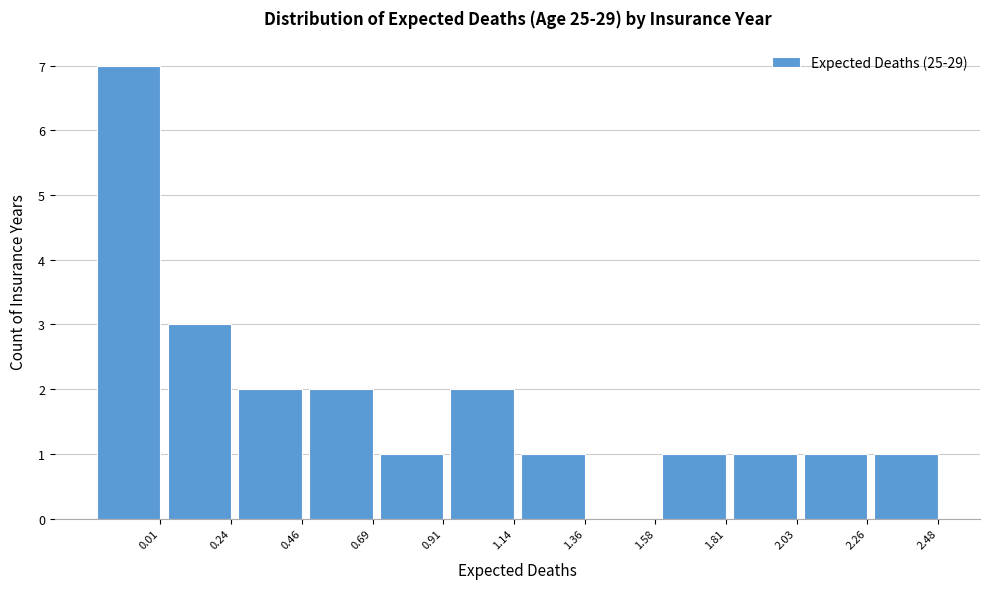

Reading left to right, what are all the values shown in this chart?

0.01=7	0.24=3	0.46=2	0.69=2	0.91=1	1.14=2	1.36=1	1.58=0	1.81=1	2.03=1	2.26=1	2.48=1